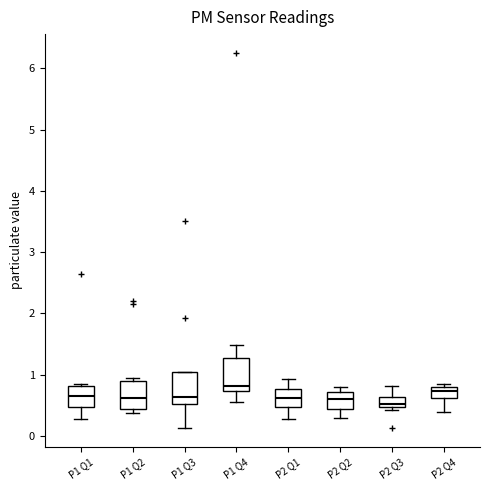

Where is the lower edge of the box for P1 Q2 on the y-axis? The values are not printed on the chart, so give them approximately, as read against the axis.

0.4